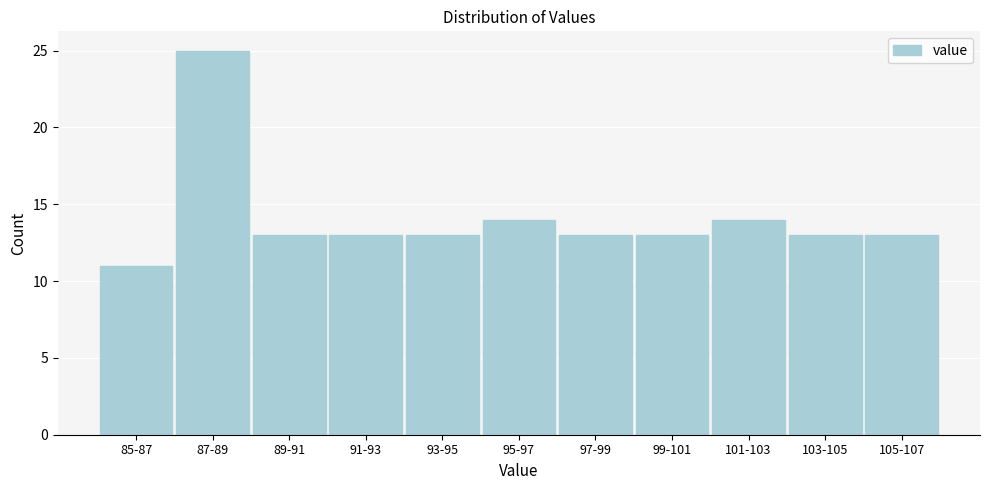

Reading left to right, list all the values displayed in this chart.

11	25	13	13	13	14	13	13	14	13	13